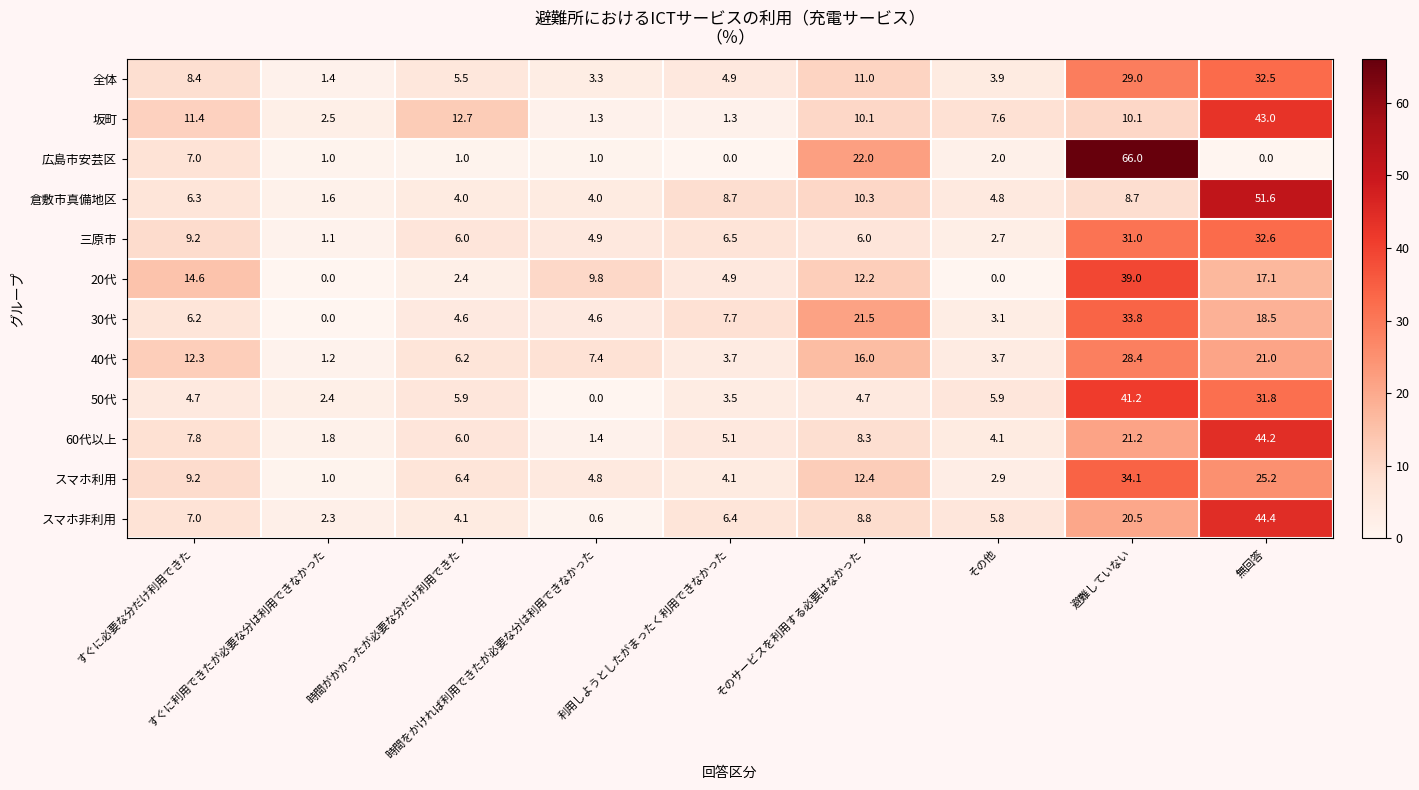

What is the difference between the highest and lowest values at その他?

7.6